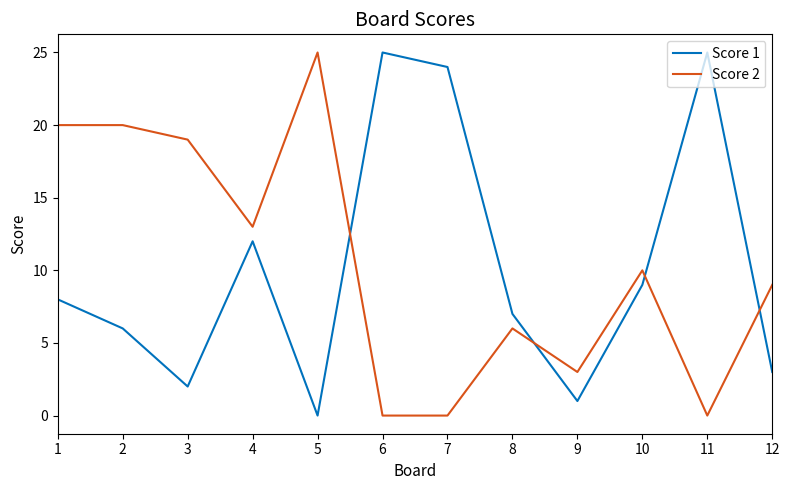

What is the difference between the maximum and minimum values in the Score 1 series?

25